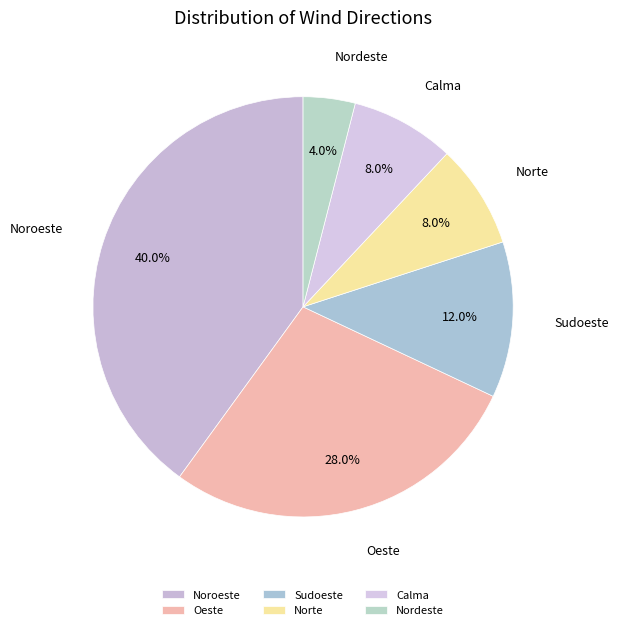

Is there any slice that represents more than half of the pie?

No